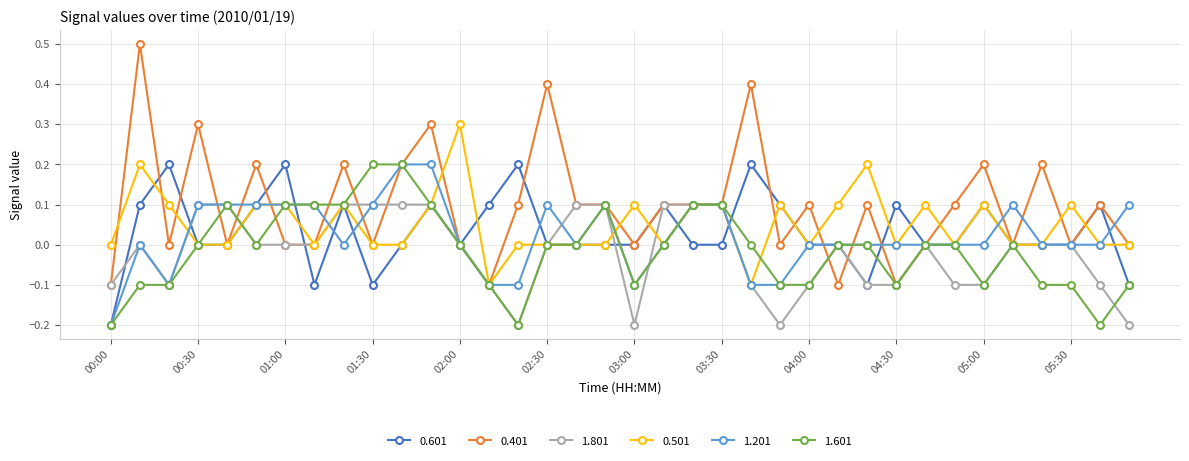

How many lines are shown in the chart?

6